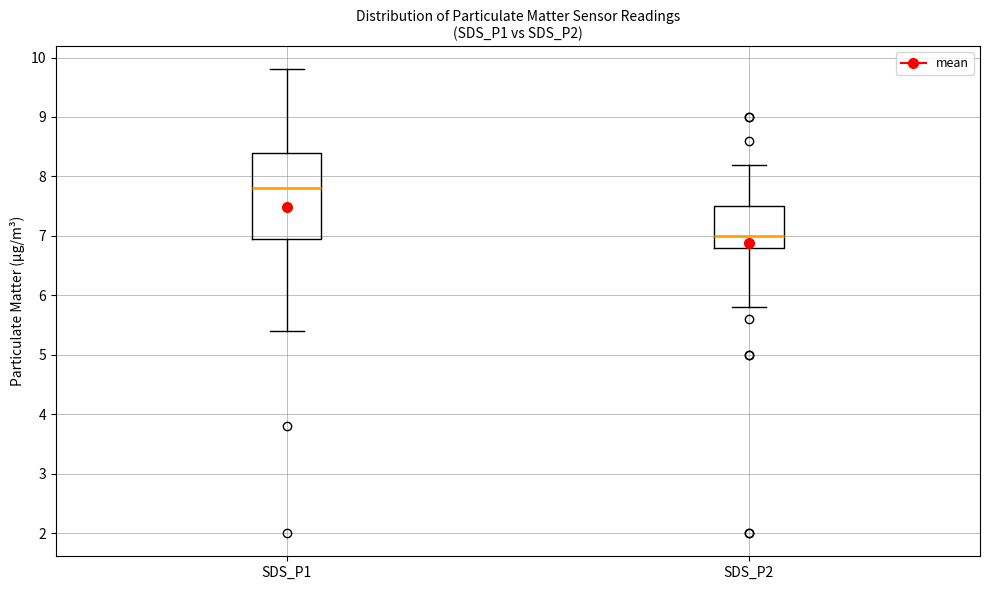

Where is the upper edge of the box for SDS_P2 on the y-axis? The values are not printed on the chart, so give them approximately, as read against the axis.

7.5